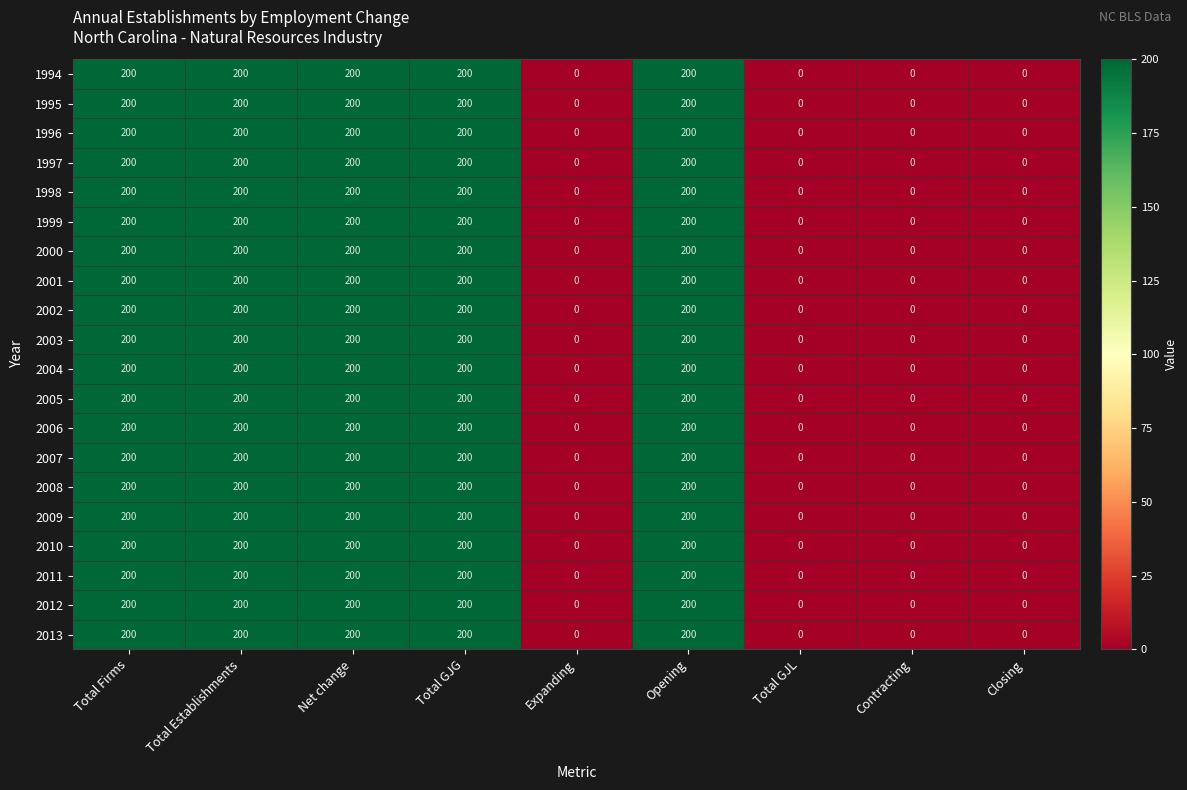

The 2005 series shows 200 at Total Establishments. True or false?

True